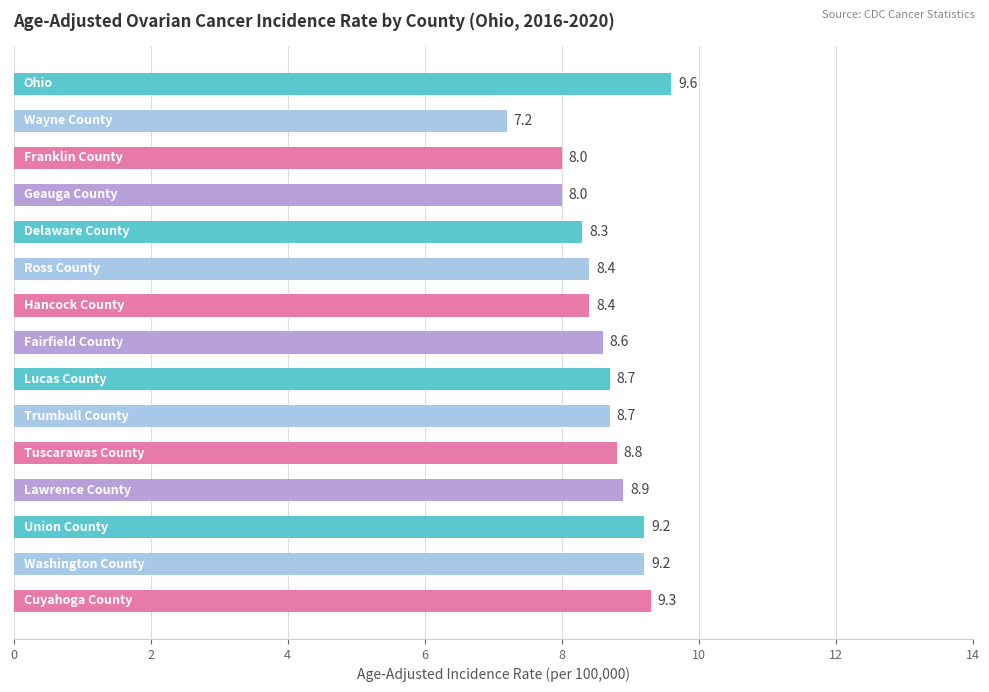

What is the value of the 8th bar from the top?

8.6